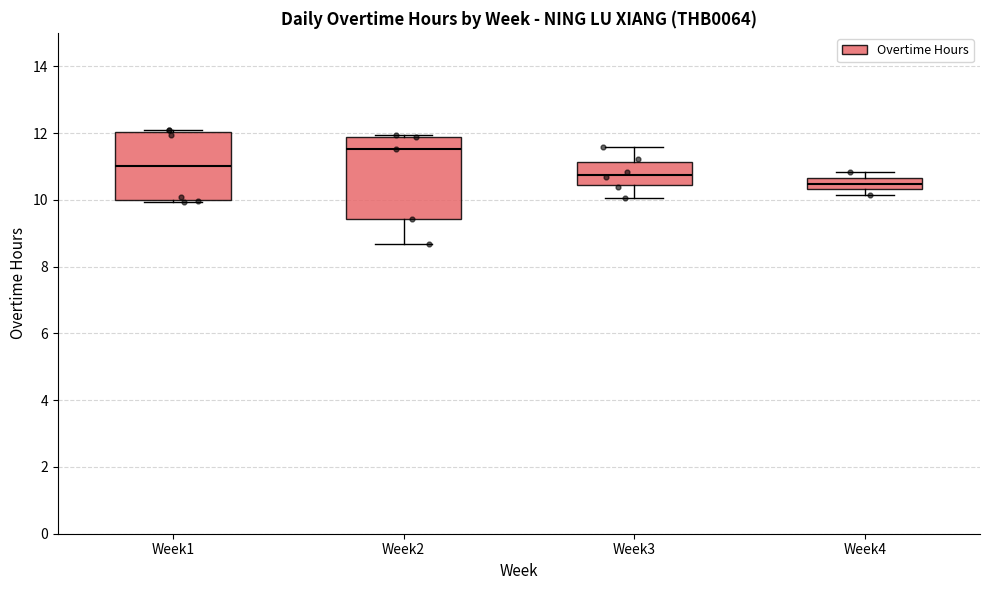

Reading left to right, transcribe this box plot: for each box, give where its median line is, the range the box spans, and where its two whiskers end, as read against the y-axis. The values are not printed on the chart, so give them approximately, as read against the axis.

Week1: median 11.0, box 10.0 to 12.0, whiskers 10.0 (just below the box's lower edge) to 12.0
Week2: median 11.6, box 9.4 to 11.8, whiskers 8.6 to 12.0
Week3: median 10.8, box 10.4 to 11.2, whiskers 10.0 to 11.6
Week4: median 10.4 (inside the box), box 10.4 to 10.6, whiskers 10.2 to 10.8